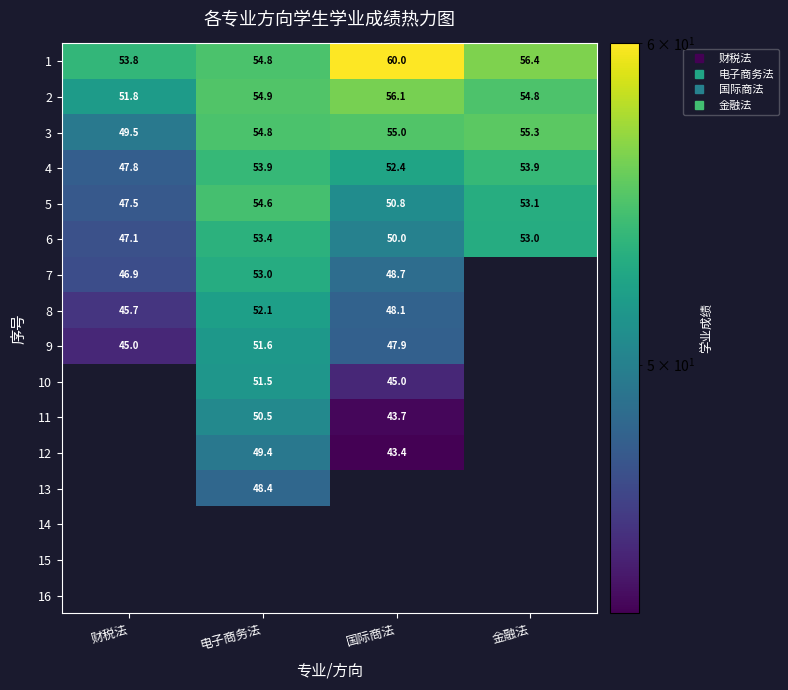

Between 财税法 and 电子商务法, which is larger?

电子商务法